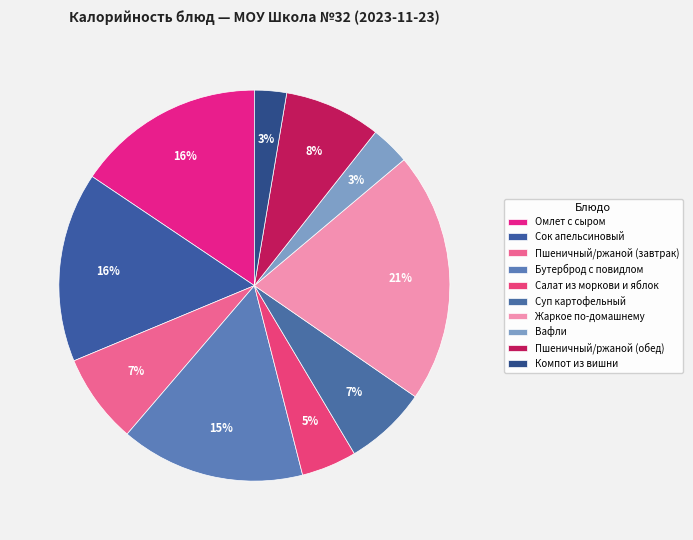

Count the number of slices in the pie.

10